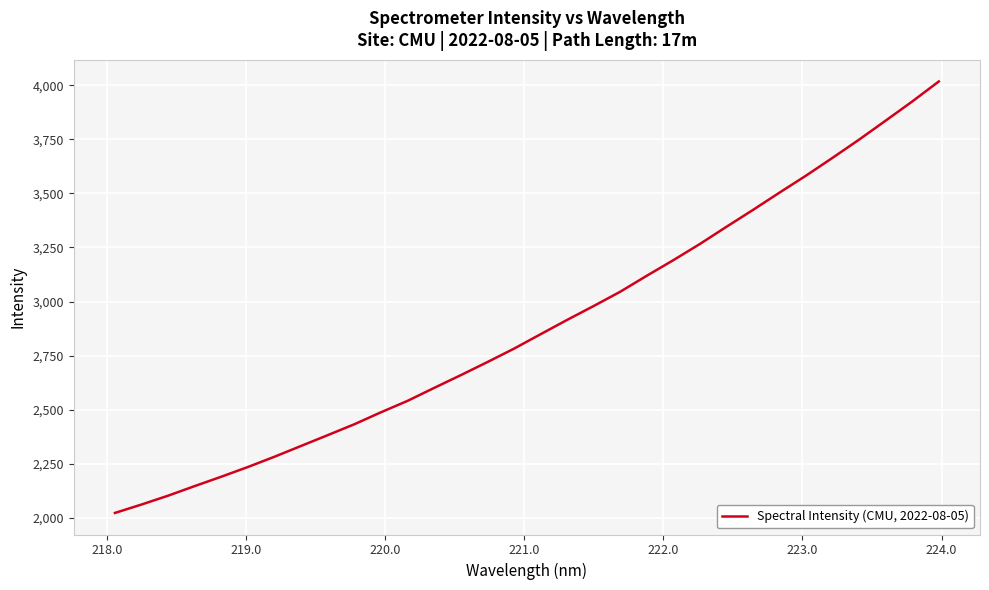

What is the minimum value shown in the chart?

2022.2